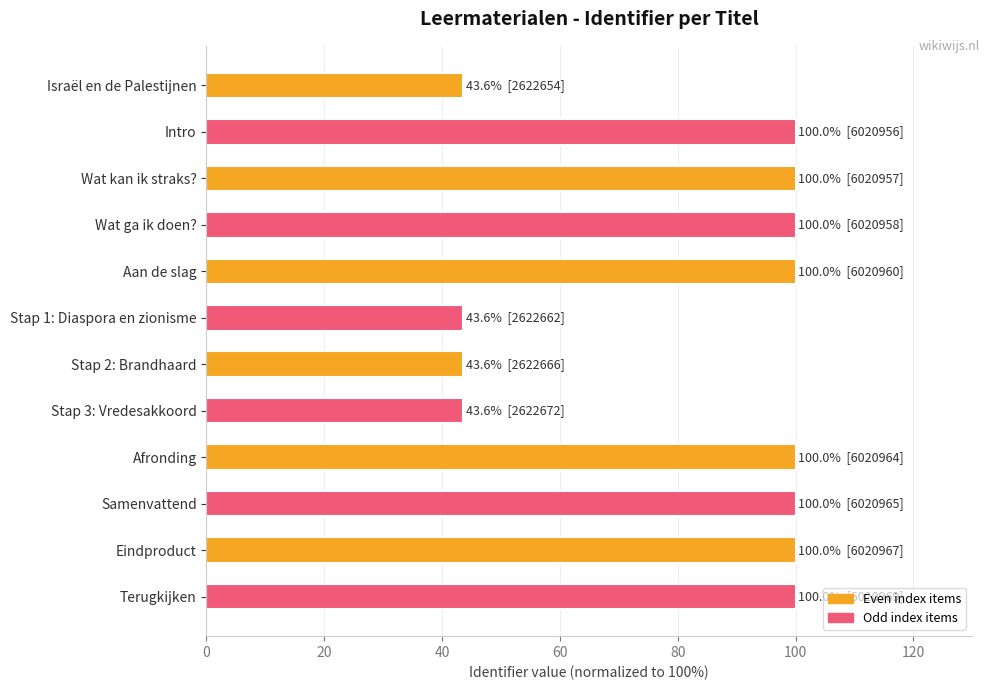

What is the change in value from Aan de slag to Stap 3: Vredesakkoord?

-56.4